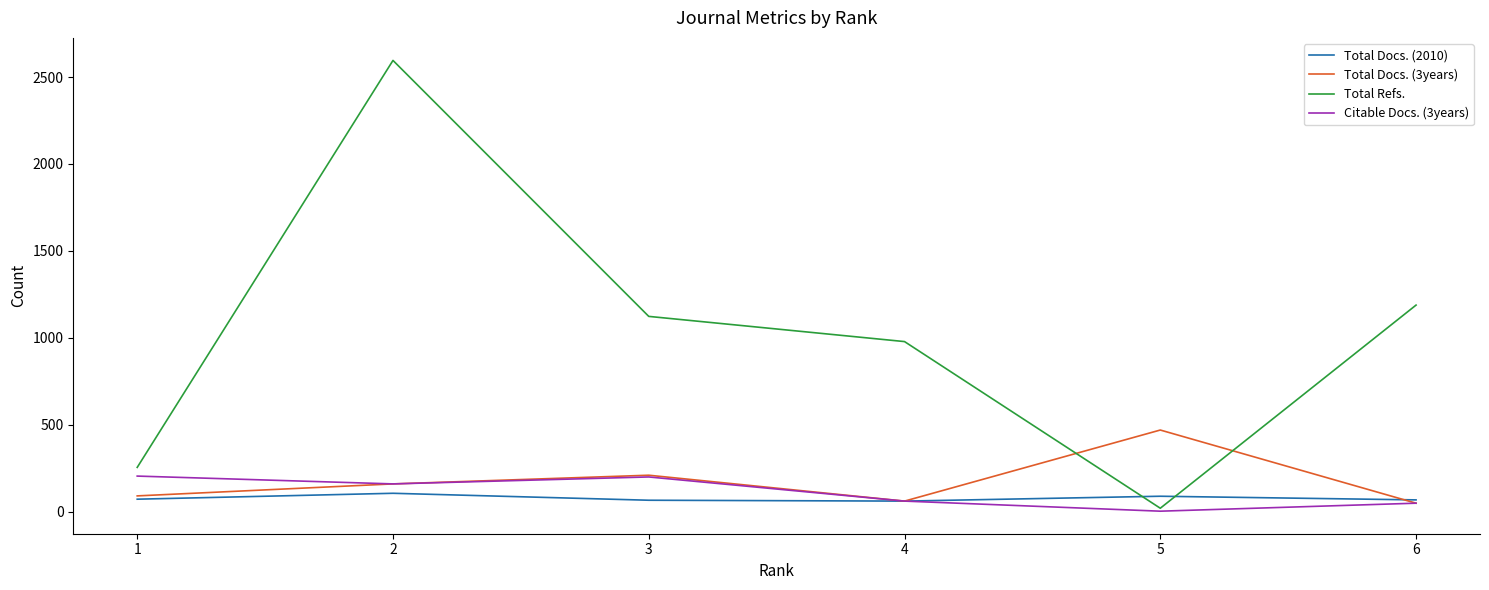

What is the spread (max minus min) of values at 1?

183